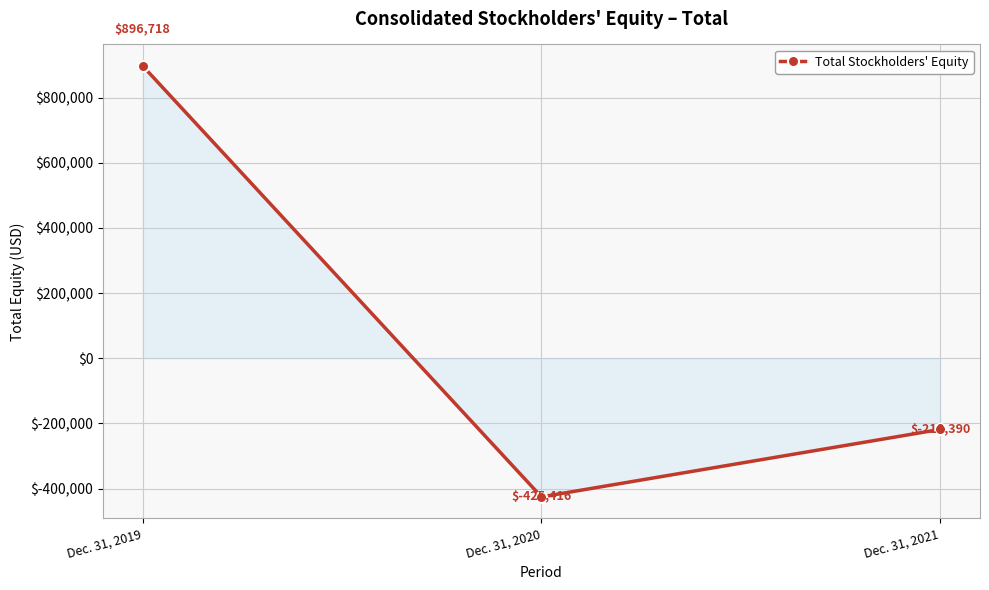

Where is the data nearest to the value 235651?

Dec. 31, 2021